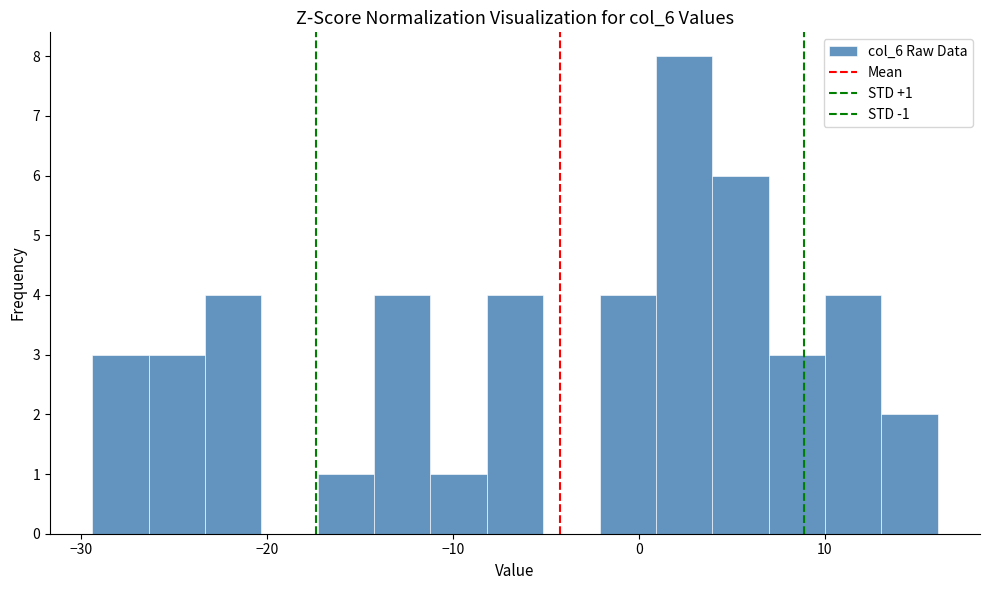

Around what value on the x-axis is the tallest bar? Give the approximate position of its centre, as read against the axis.

2